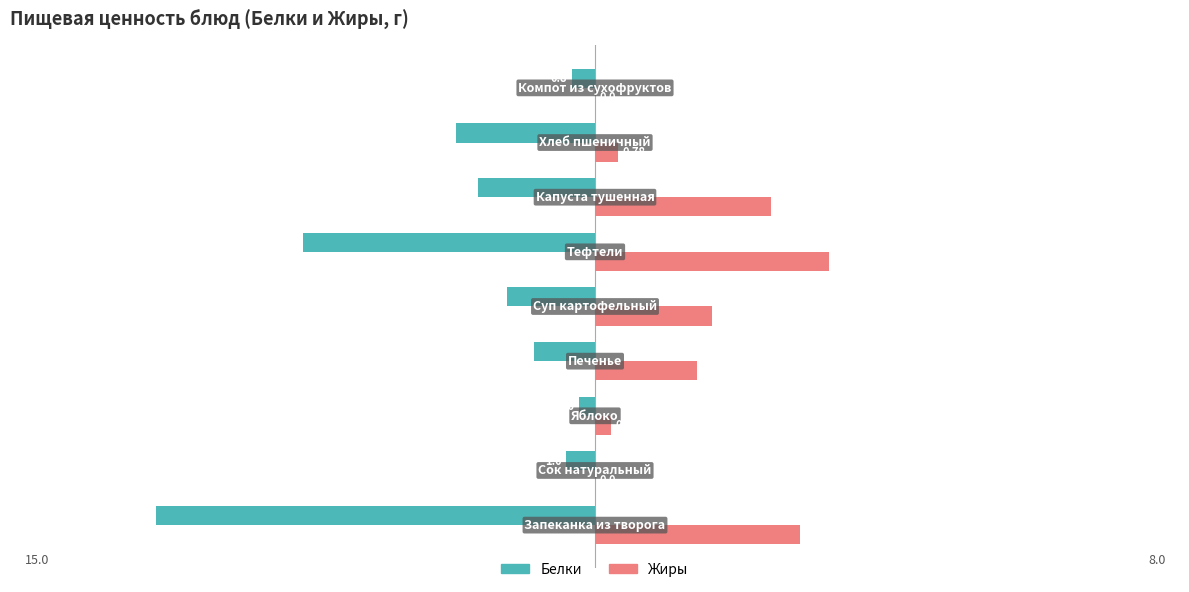

Which series has the largest total across all categories?

Жиры